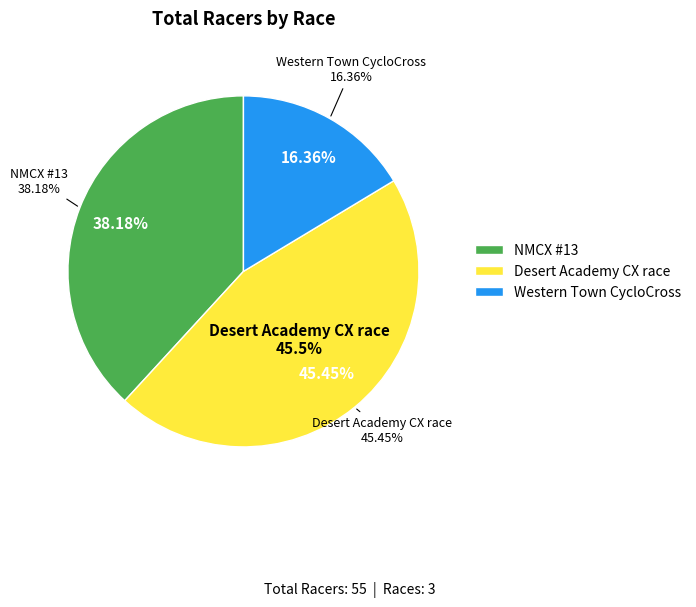

Which slice is the largest?

Desert Academy CX race